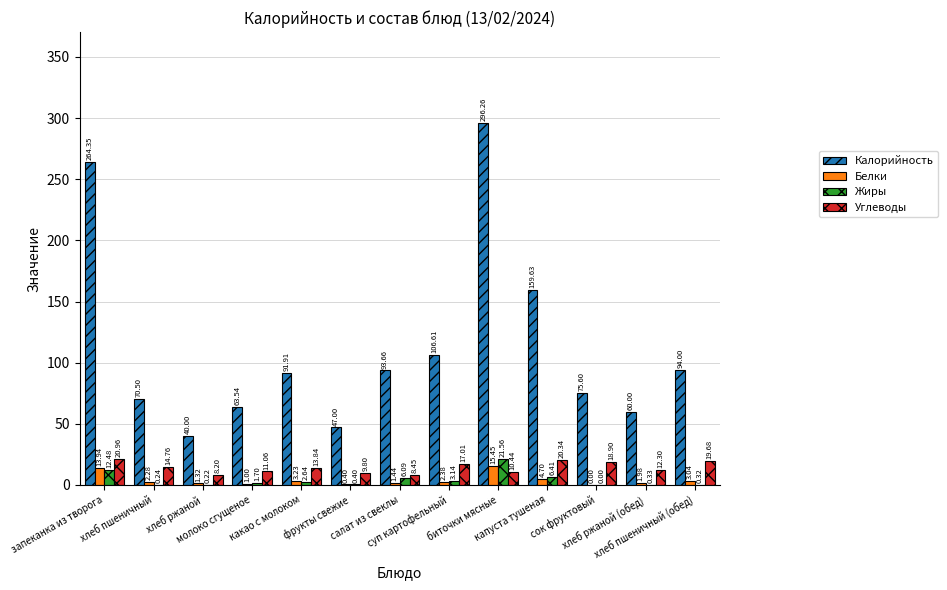

Which series has the largest total across all categories?

Калорийность